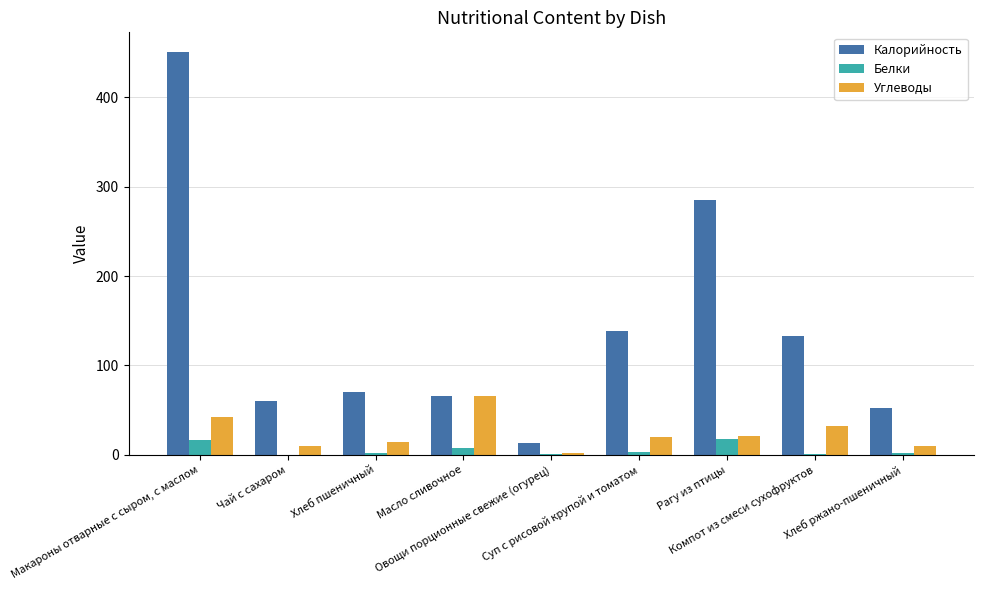

At which category is the sum across all series the highest?

Макароны отварные с сыром, с маслом